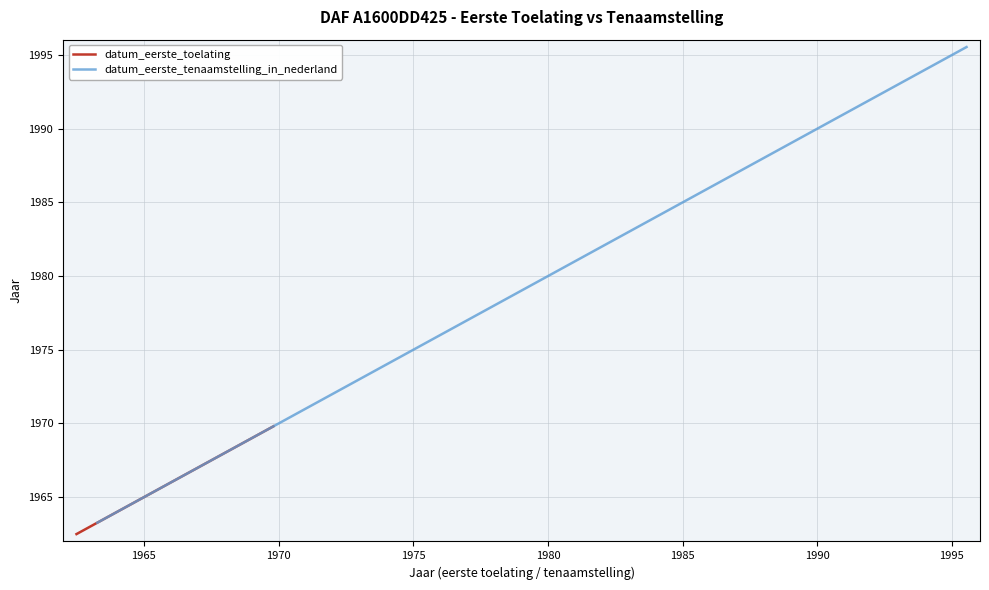

Reading left to right, extract all data points from this chart.

datum_eerste_toelating: 1962.5	1963.3	1963.7	1963.7	1965.8	1966.9	1967.6	1967.7	1968.2	1968.8	1969.0	1969.1	1969.8	1969.8
datum_eerste_tenaamstelling_in_nederland: 1963.3	1963.7	1963.7	1965.8	1966.9	1967.6	1967.7	1968.2	1968.8	1969.0	1969.1	1969.8	1969.8	1995.5